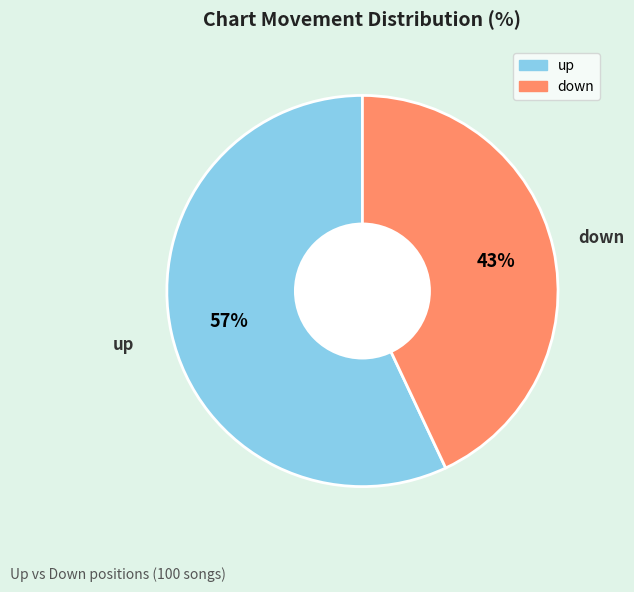

Approximately how many times larger is the value at down compared to up?

0.8